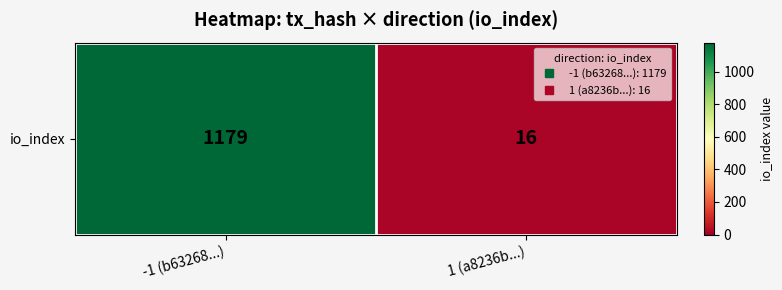

What is the maximum value shown in the chart?

1179